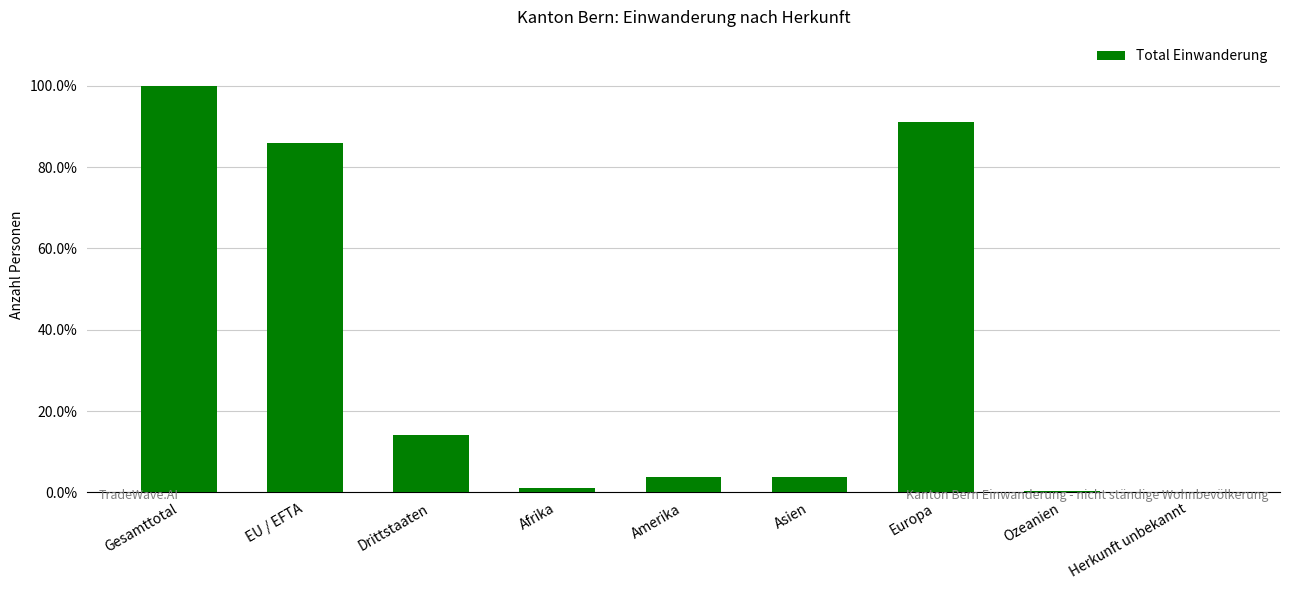

Are the bars horizontal?

No